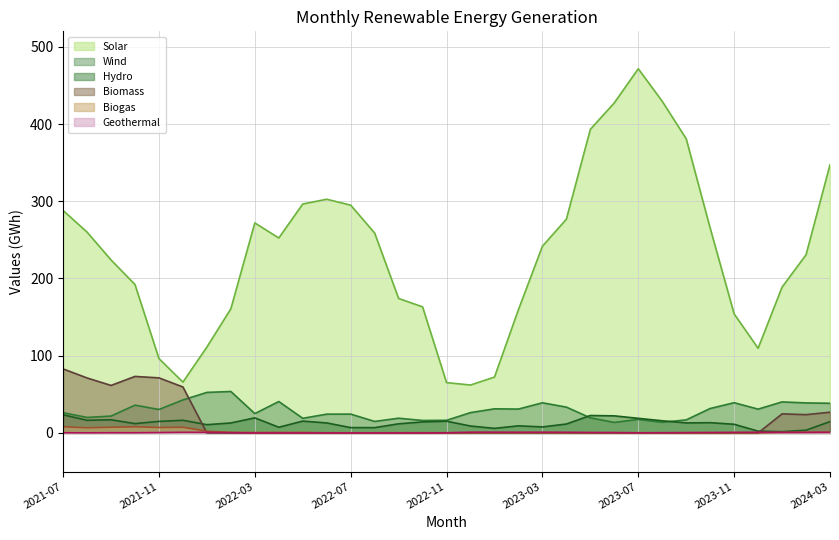

Which category has the highest value across all series?

2023-07